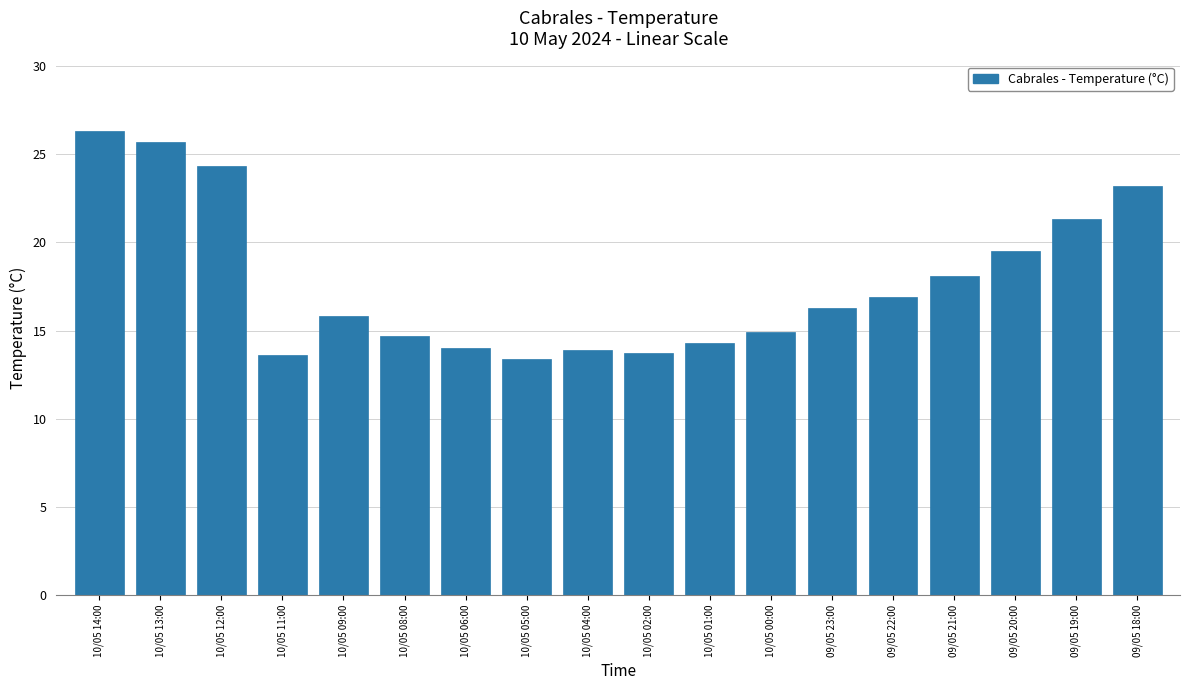

What is the label of the 11th bar from the right?

10/05 05:00